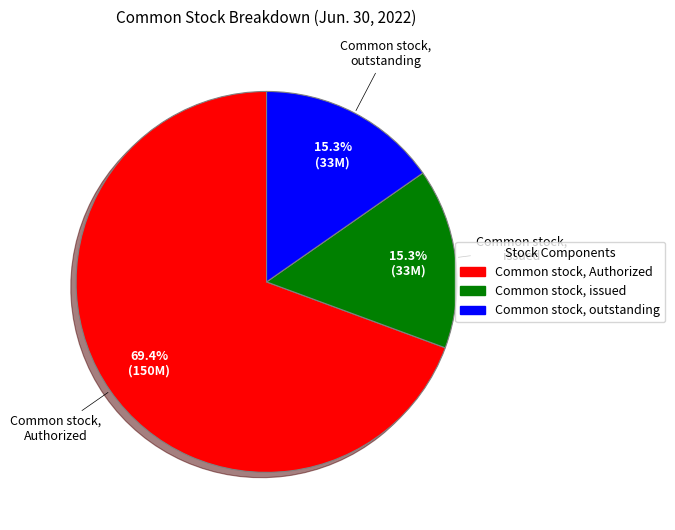

Which has a higher value, Common stock, Authorized or Common stock, issued?

Common stock, Authorized